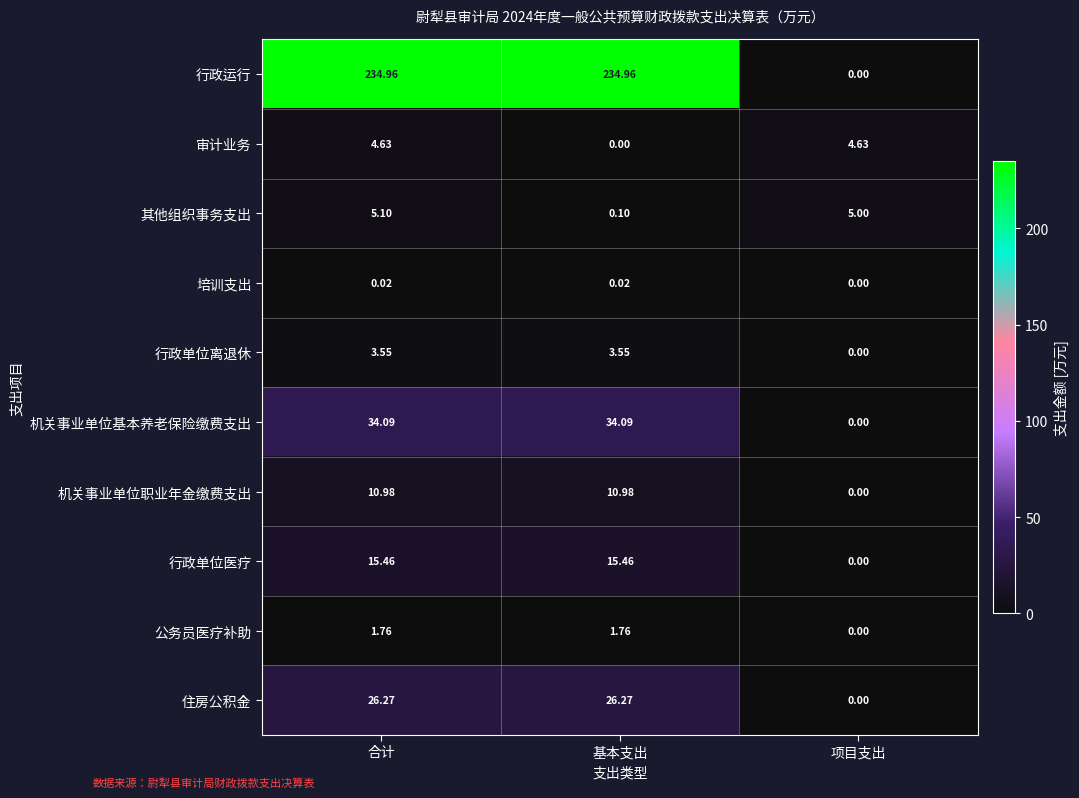

Count the number of data series in this chart.

10